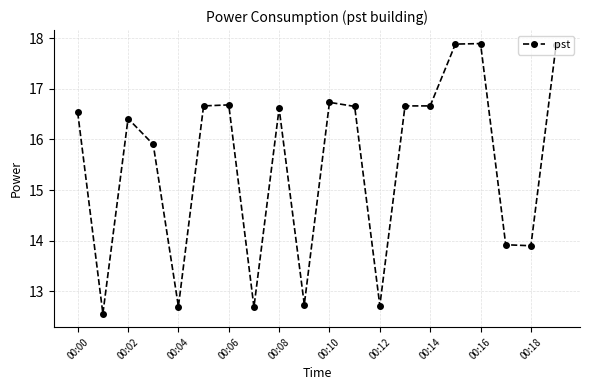

Does the chart display data point markers on the line(s)?

Yes